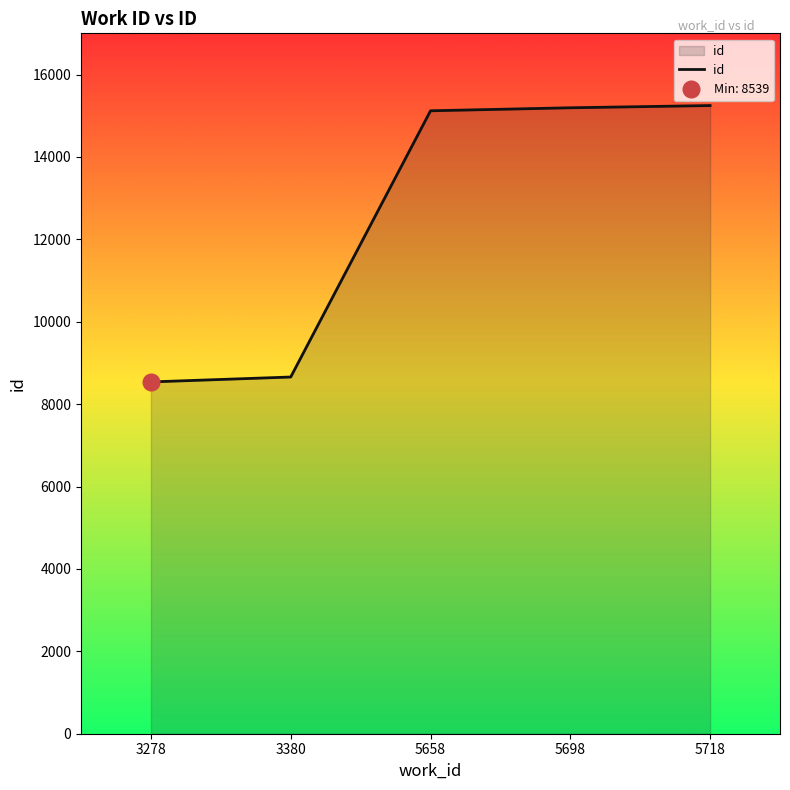

Count the number of data series in this chart.

1